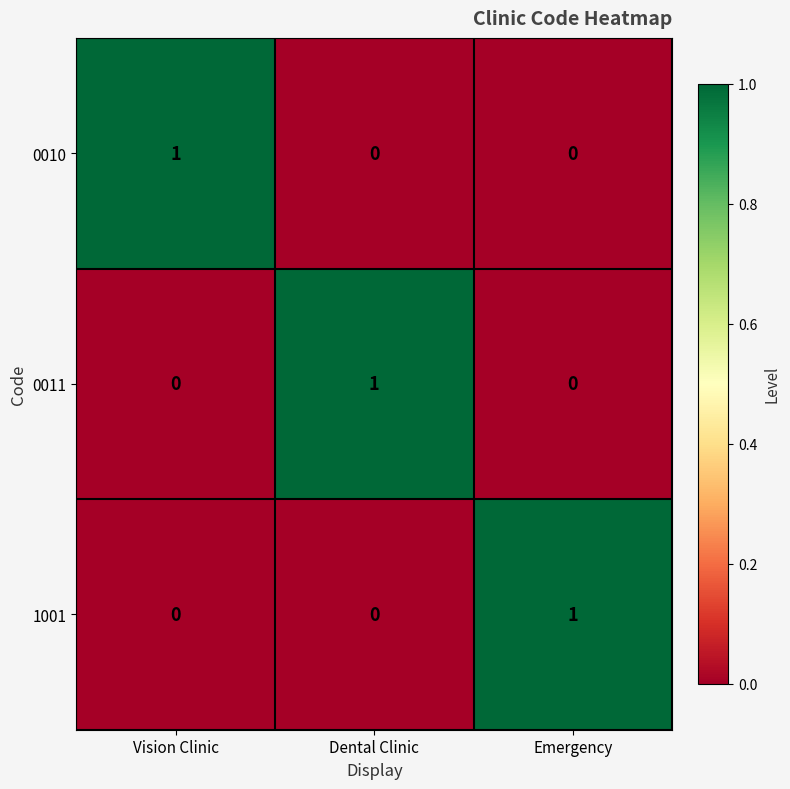

Count the 0010 values in the range 0 to 1.

3